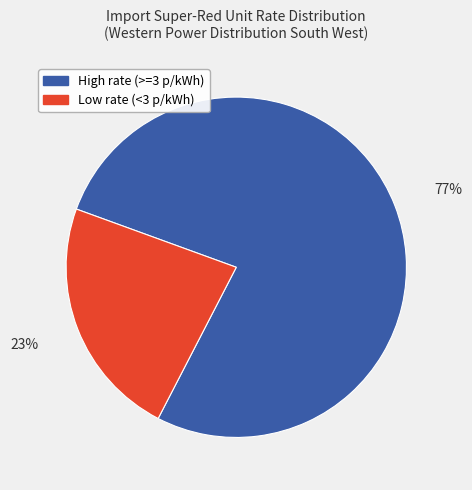

Is there a majority slice in this chart?

Yes